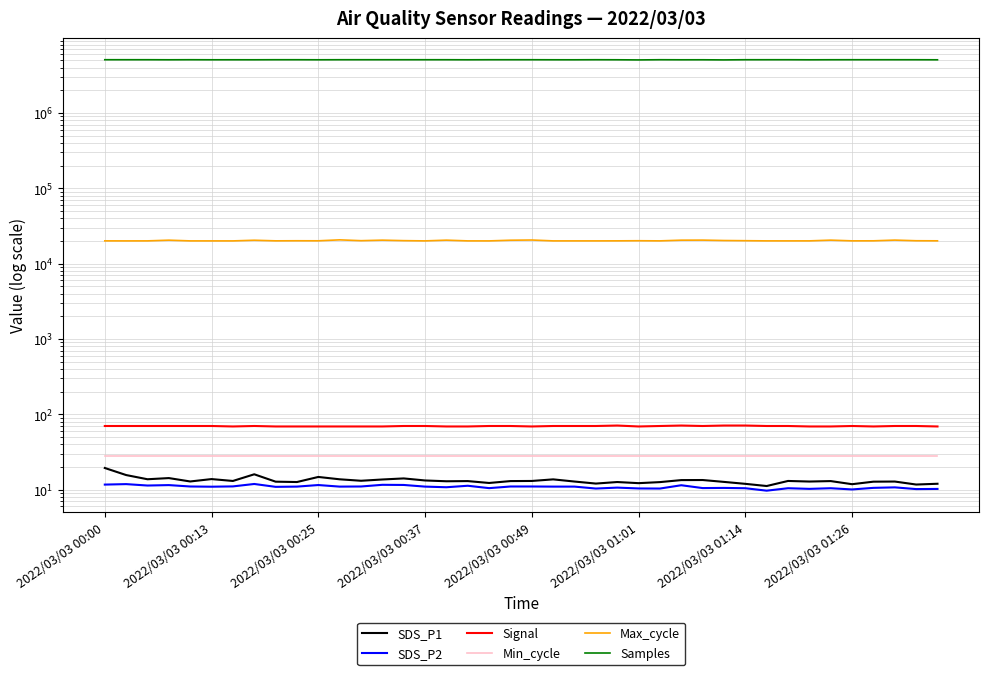

Which series has the largest total across all categories?

Samples